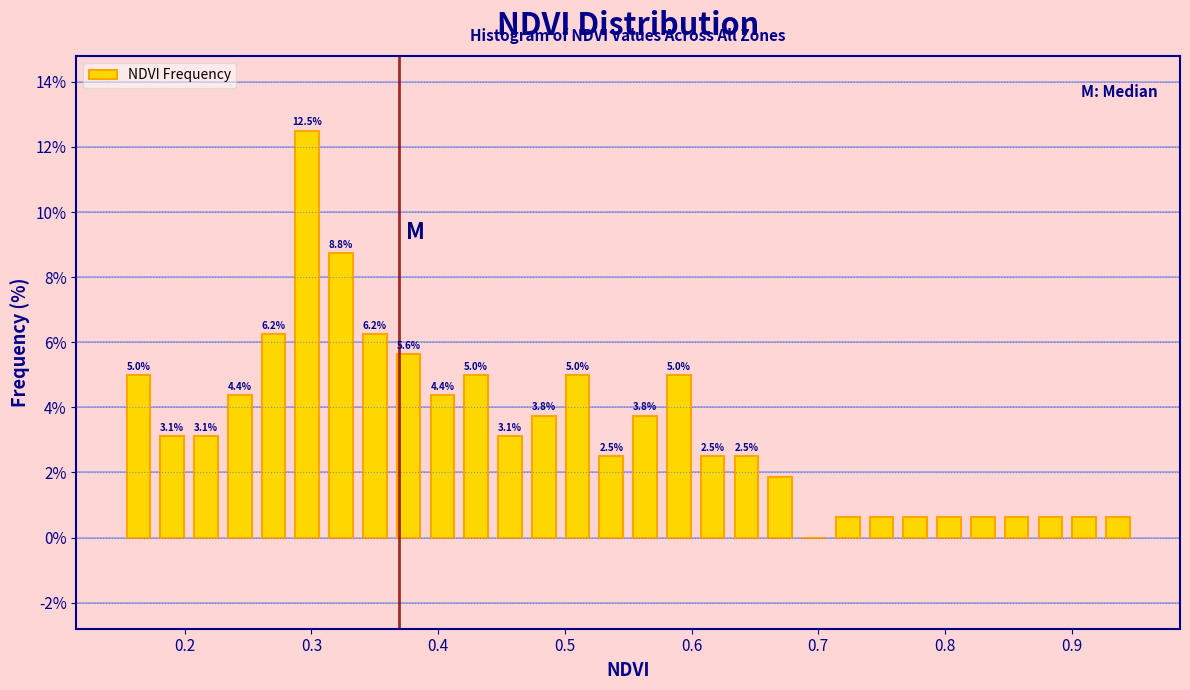

Read against the x-axis, roughly where is the centre of the tallest bar?

0.30